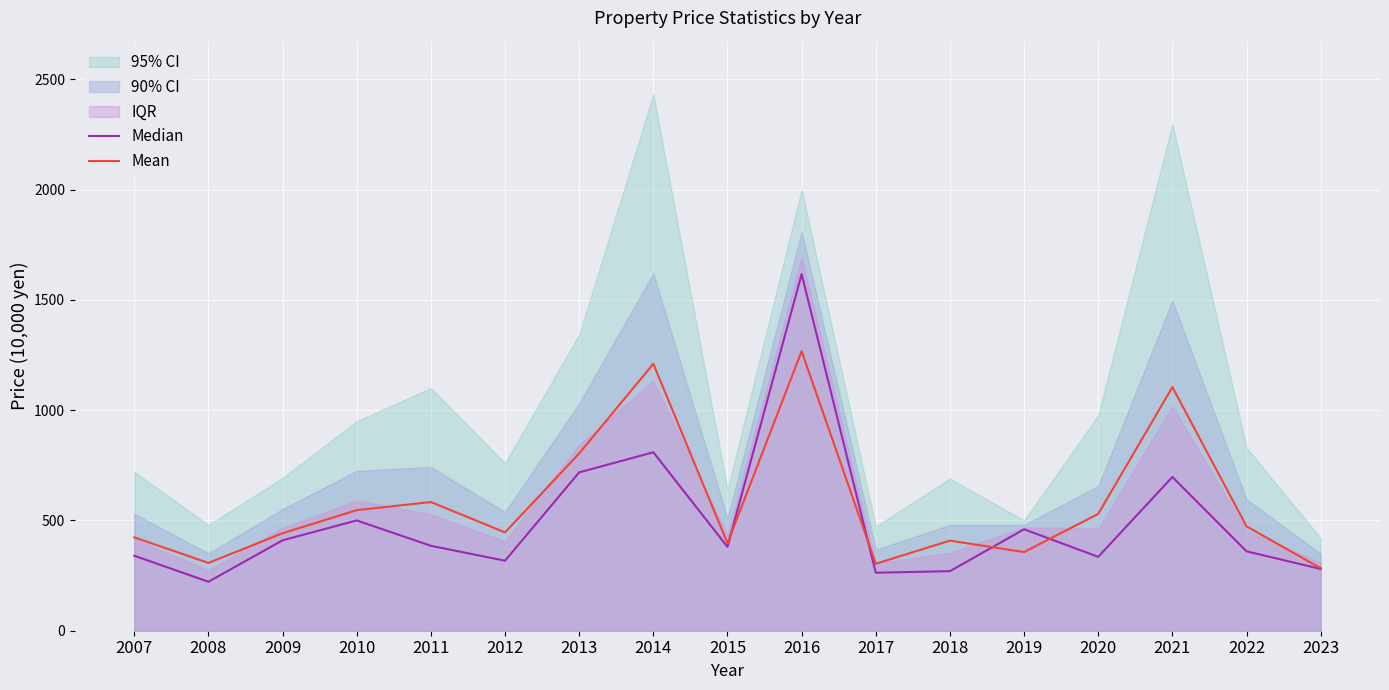

Which series ends up on top after the final intersection of Mean and Median?

Mean